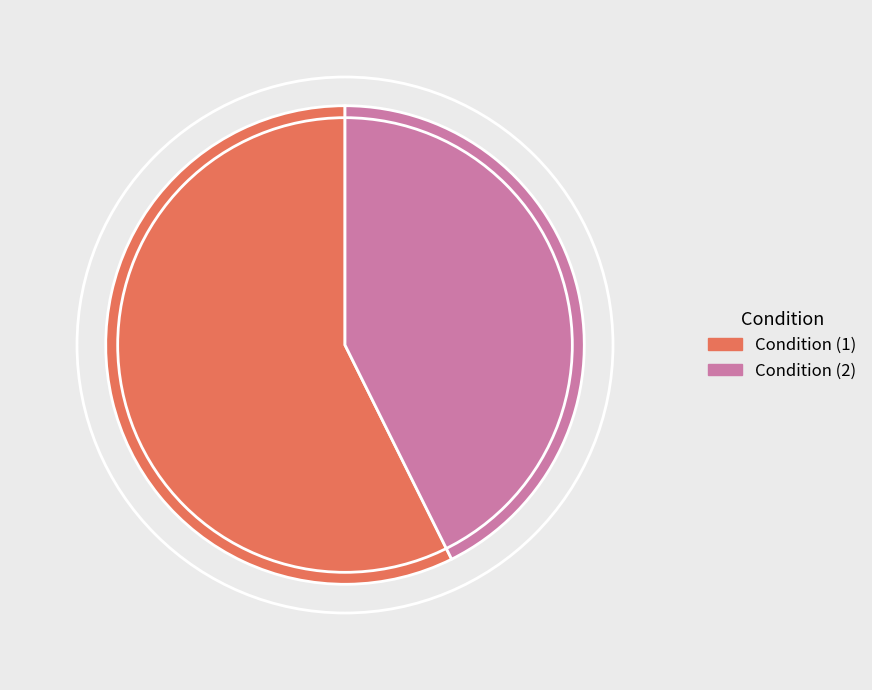

How many slices are in this pie chart?

2